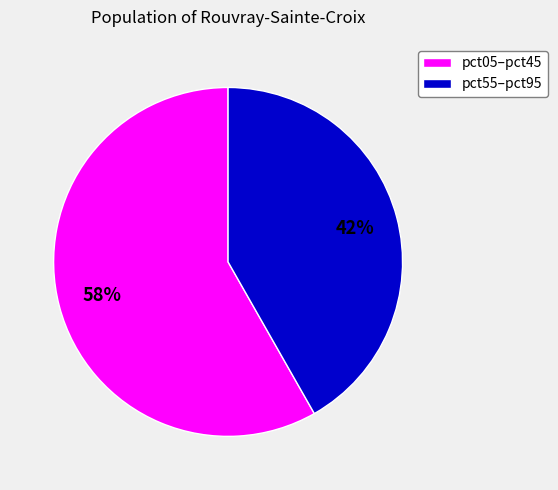

Does any single category account for the majority?

Yes